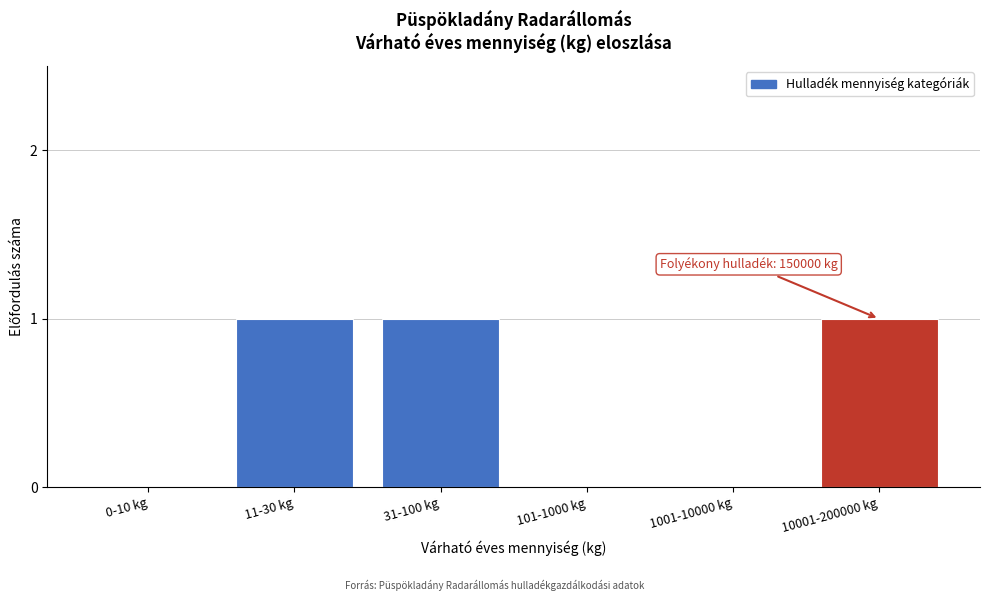

Reading left to right, list all the values displayed in this chart.

0-10 kg=0	11-30 kg=1	31-100 kg=1	101-1000 kg=0	1001-10000 kg=0	10001-200000 kg=1